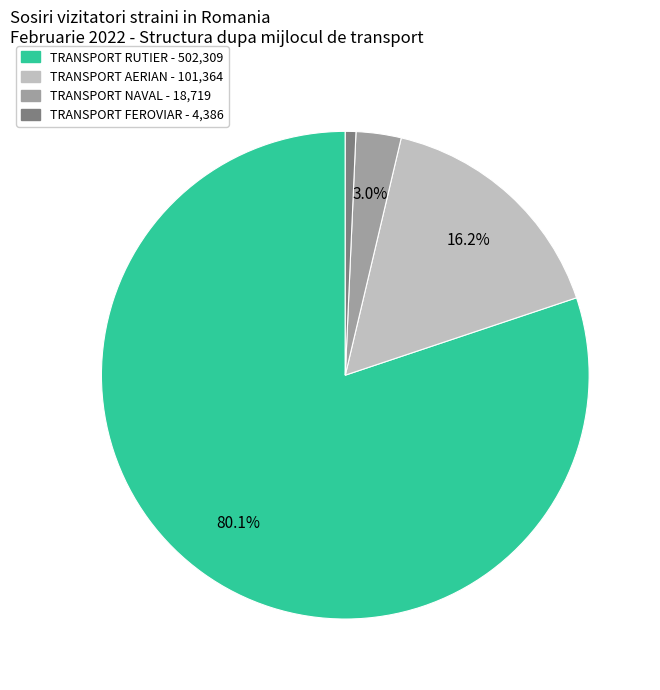

What is the majority slice?

TRANSPORT RUTIER